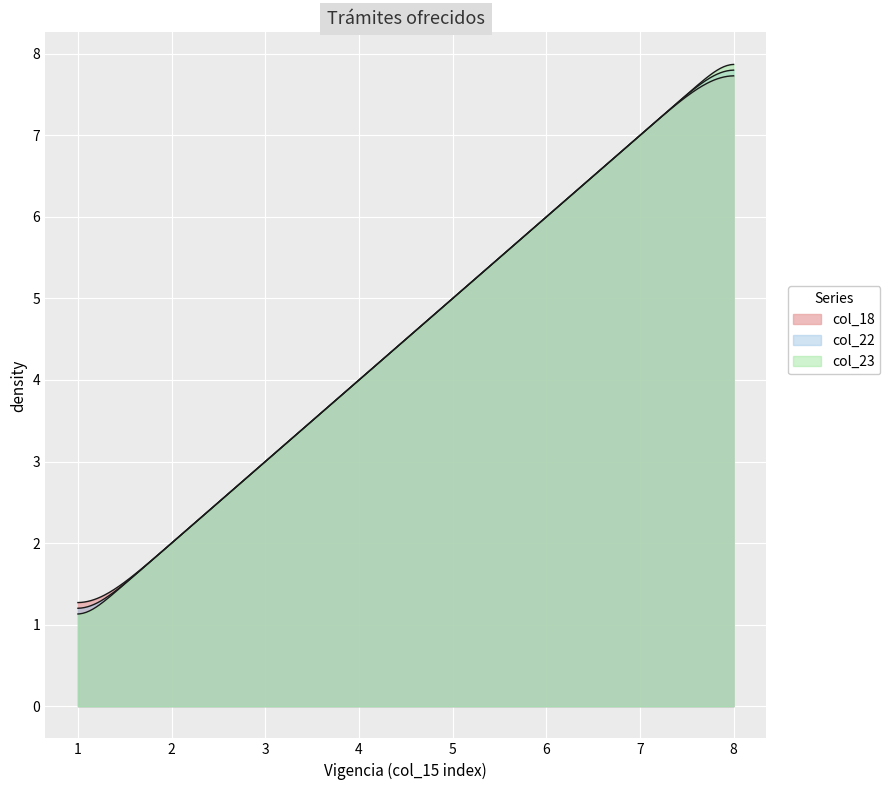

True or false: col_18 has a value of 3 at 3.

True